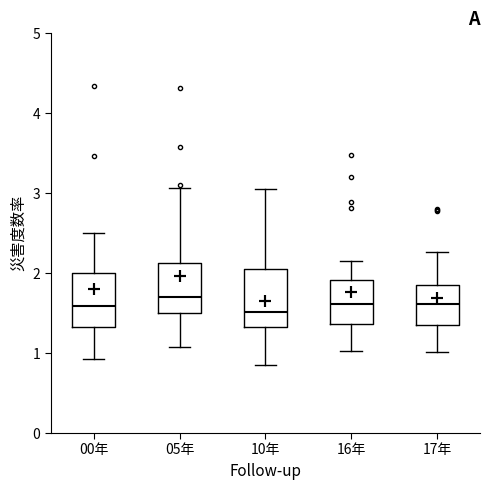

Reading left to right, read every box against the y-axis: the position of its median line, the range the box covers, and the ends of its whiskers. The values are not printed on the chart, so give them approximately, as read against the axis.

00年: median 1.6, box 1.3 to 2.0, whiskers 0.9 to 2.5
05年: median 1.7, box 1.5 to 2.1, whiskers 1.1 to 3.1
10年: median 1.5, box 1.3 to 2.1, whiskers 0.9 to 3.1
16年: median 1.6, box 1.4 to 1.9, whiskers 1.0 to 2.2
17年: median 1.6, box 1.4 to 1.9, whiskers 1.0 to 2.3